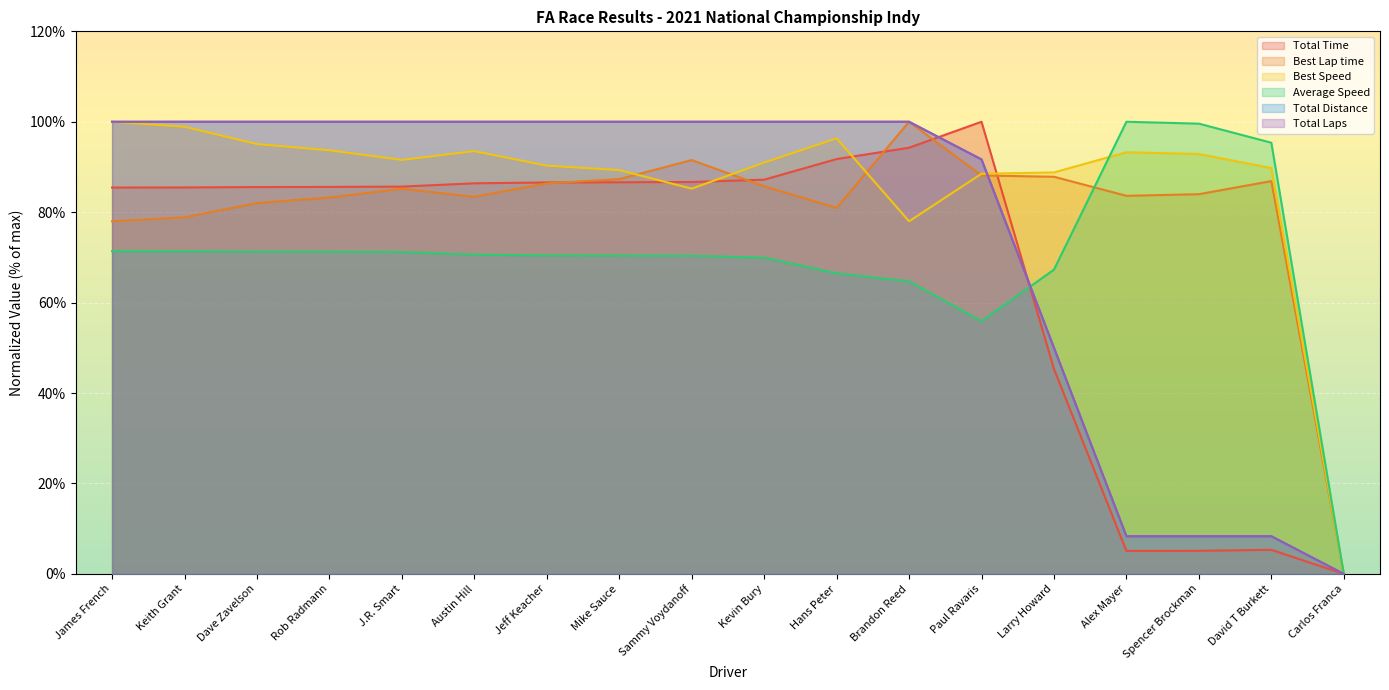

How many interior local peaks does the Average Speed series have?

1